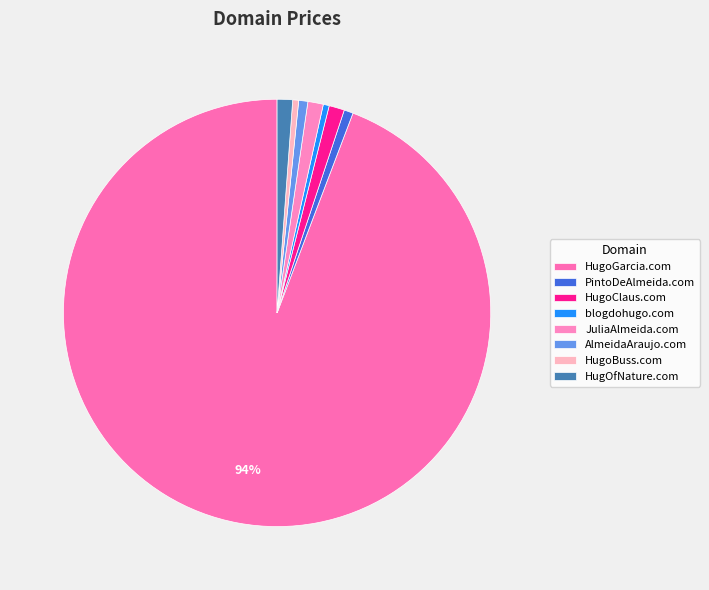

Combined, do JuliaAlmeida.com and HugoClaus.com account for over 50%?

No